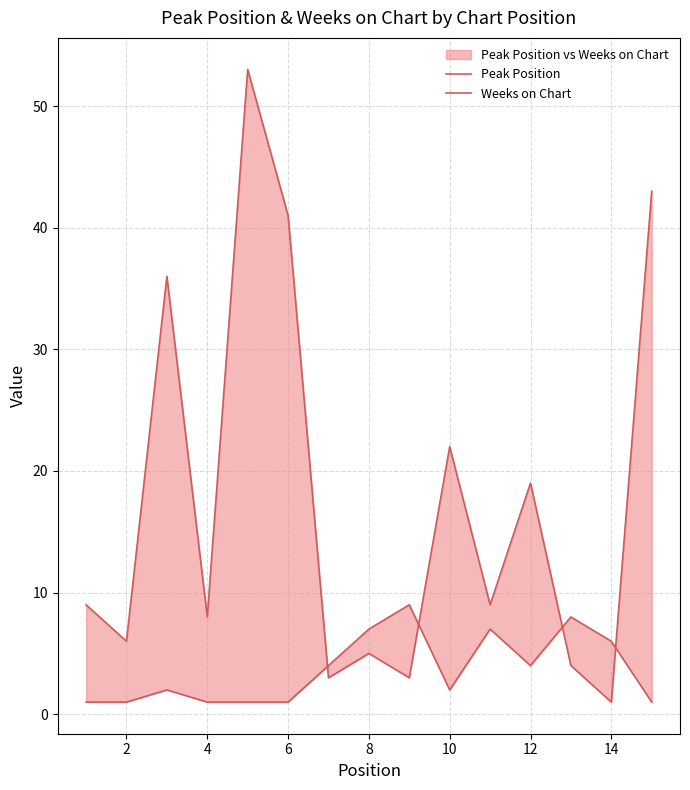

Count the number of categories in the chart.

15